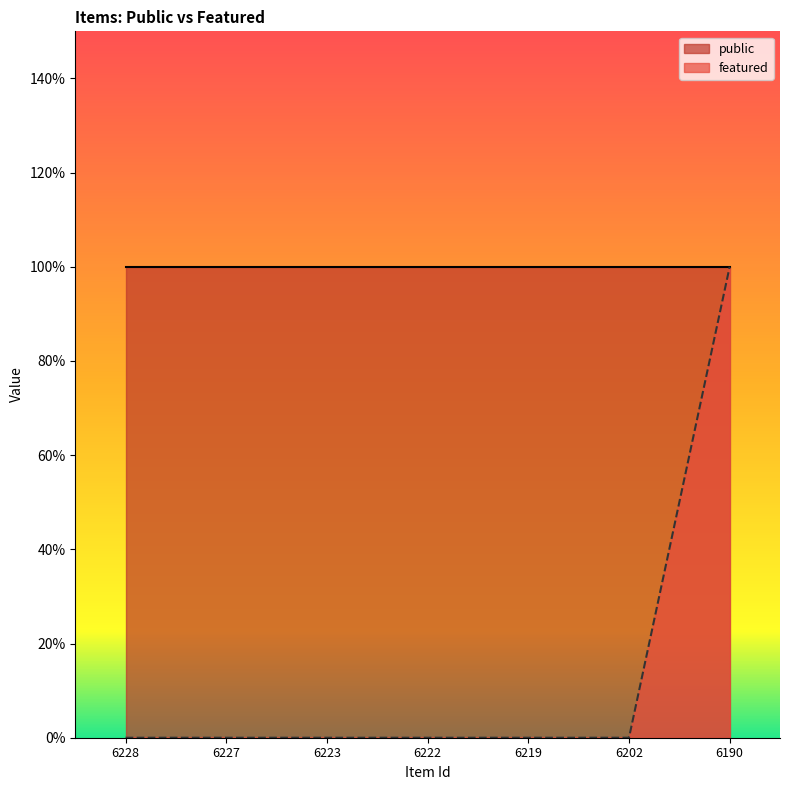

Reading left to right, transcribe all the data shown in this chart.

0	0	0	0	0	0	1